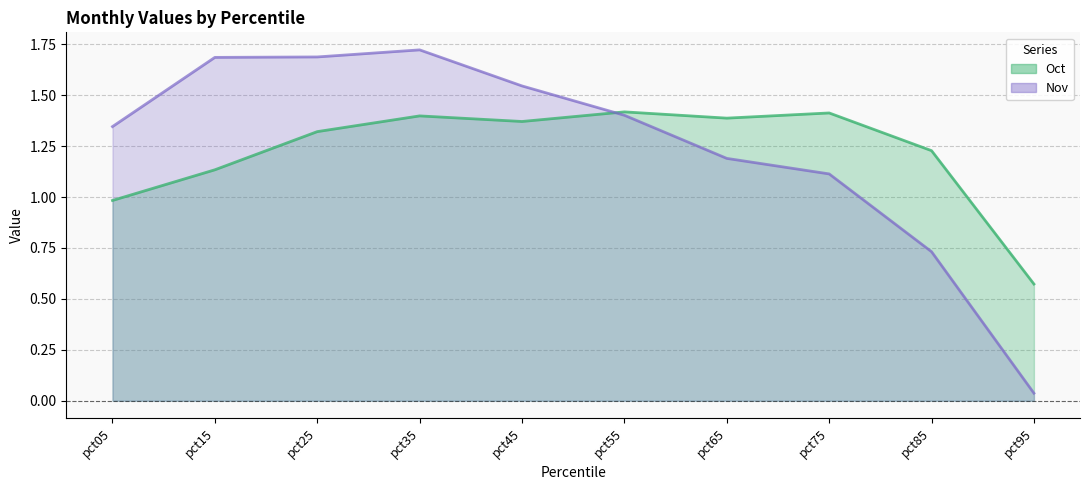

Which series ends up on top after the final intersection of Oct and Nov?

Oct